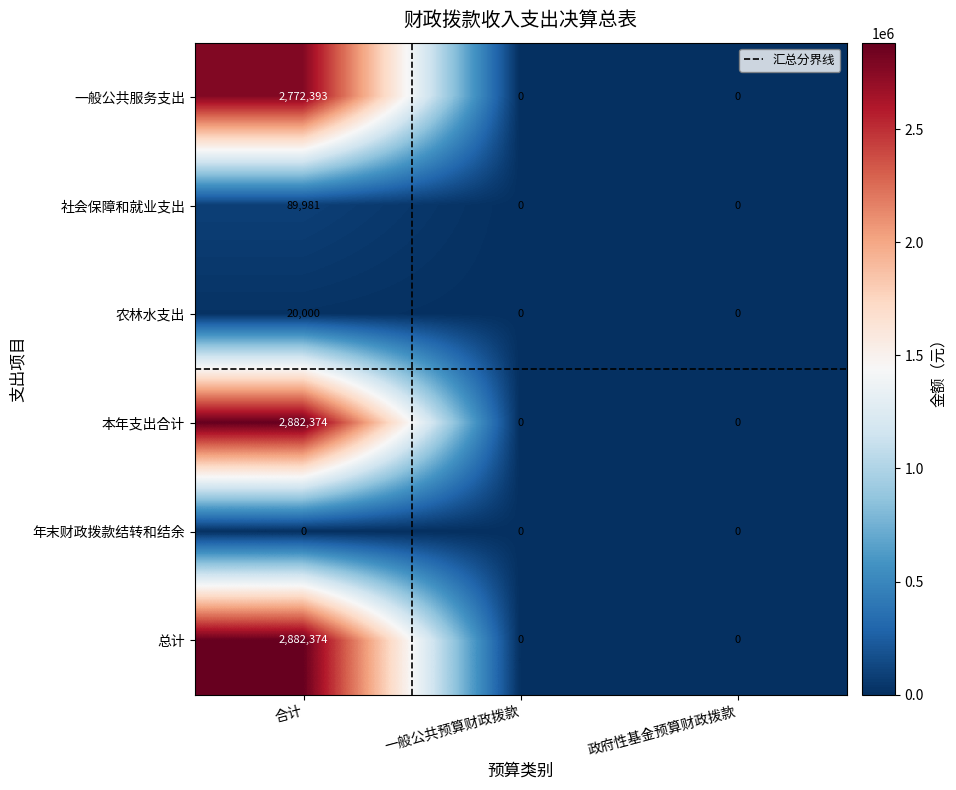

Count the number of data series in this chart.

6